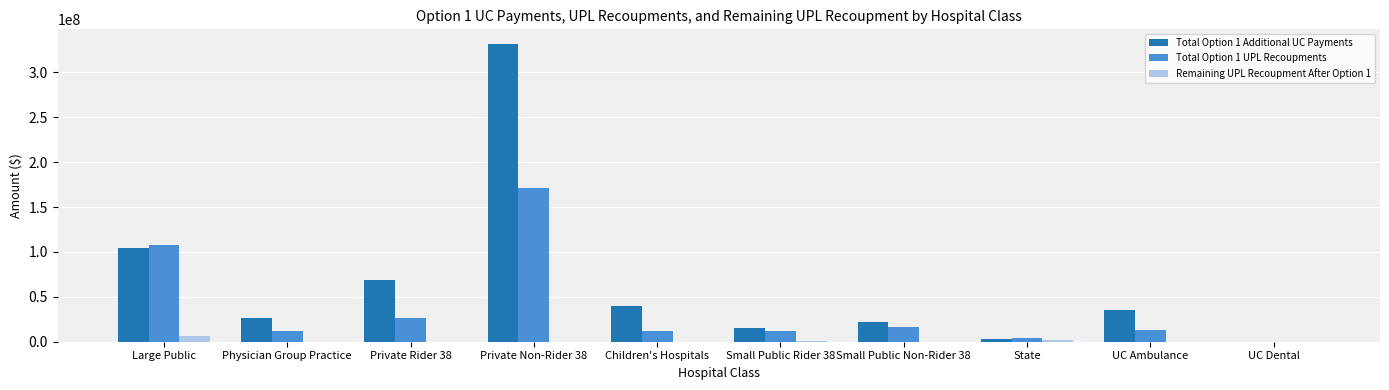

How many data points does each series have?

10